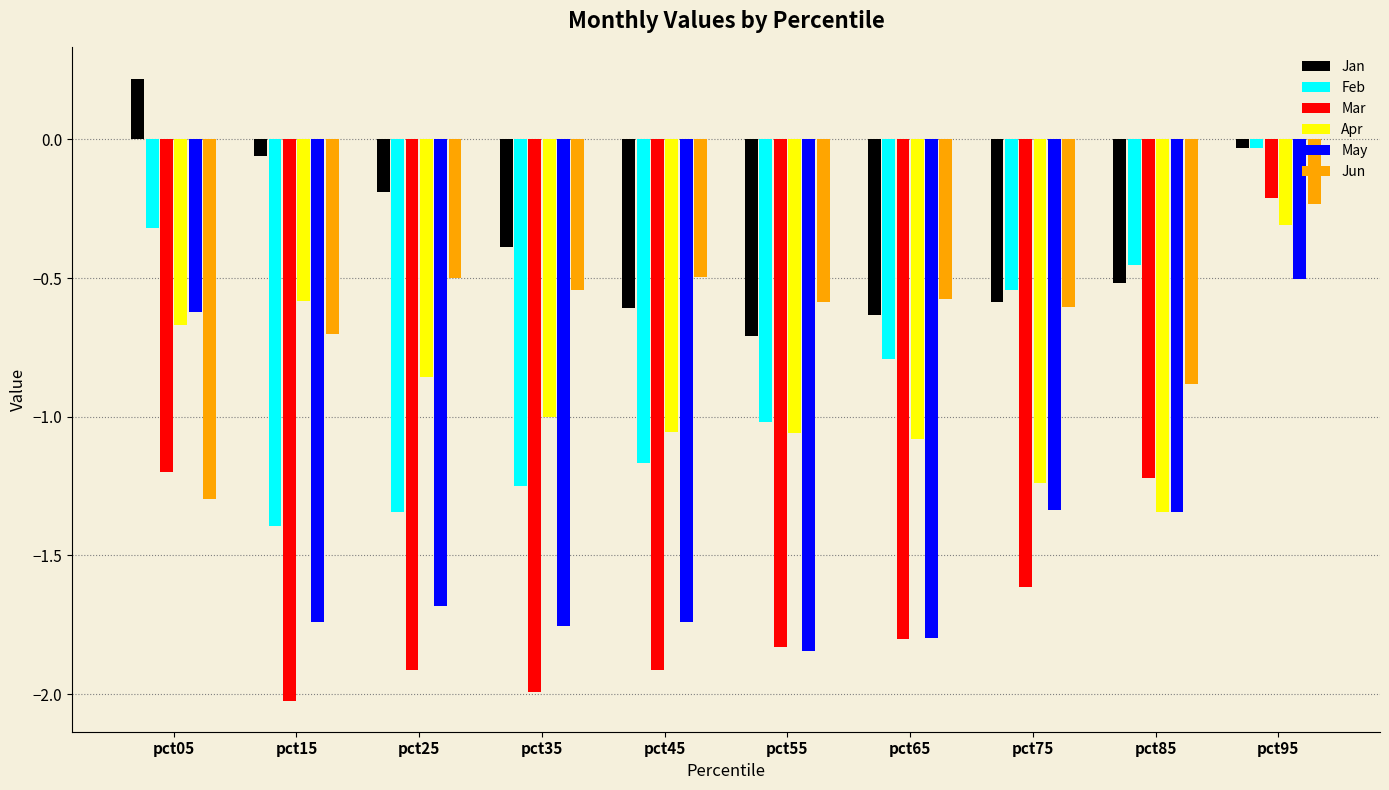

What is the difference between the second highest and second lowest values in the Apr series?

0.7